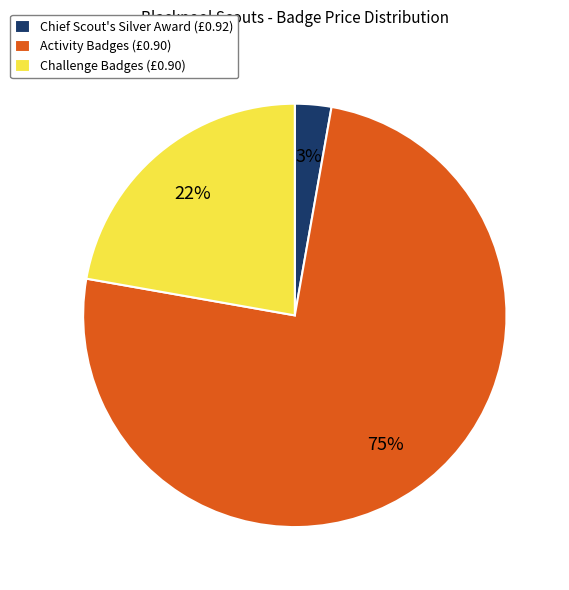

To the nearest percent, what is the average slice percentage?

33%